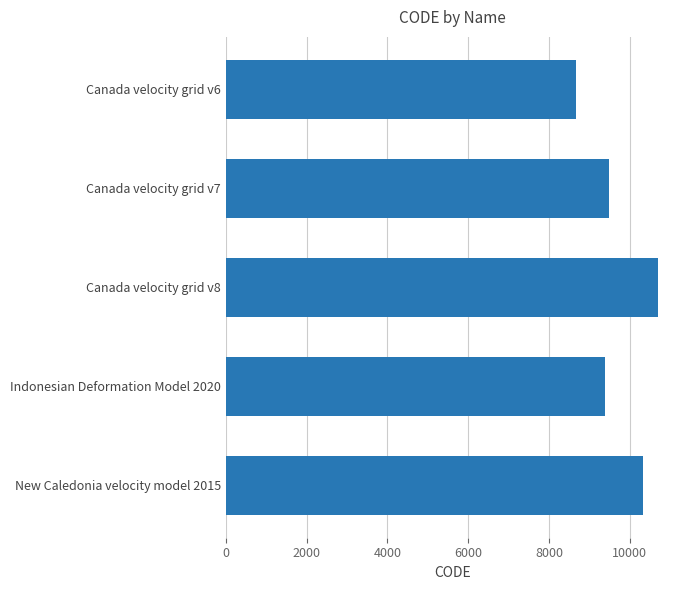

What is the ratio of the value at Indonesian Deformation Model 2020 to the value at Canada velocity grid v7?

1.0